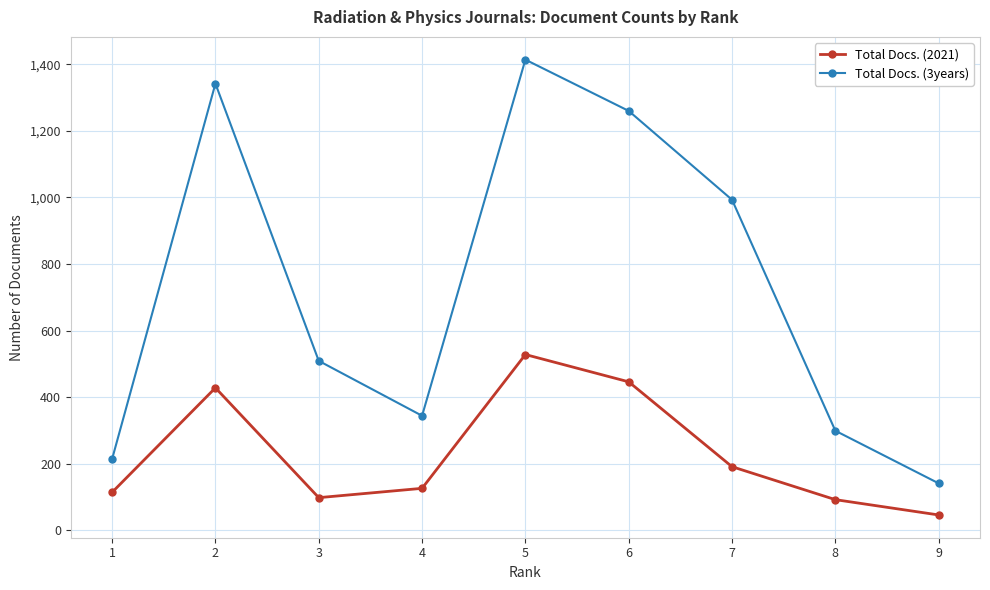

True or false: Total Docs. (3years) and Total Docs. (2021) intersect in this chart.

False